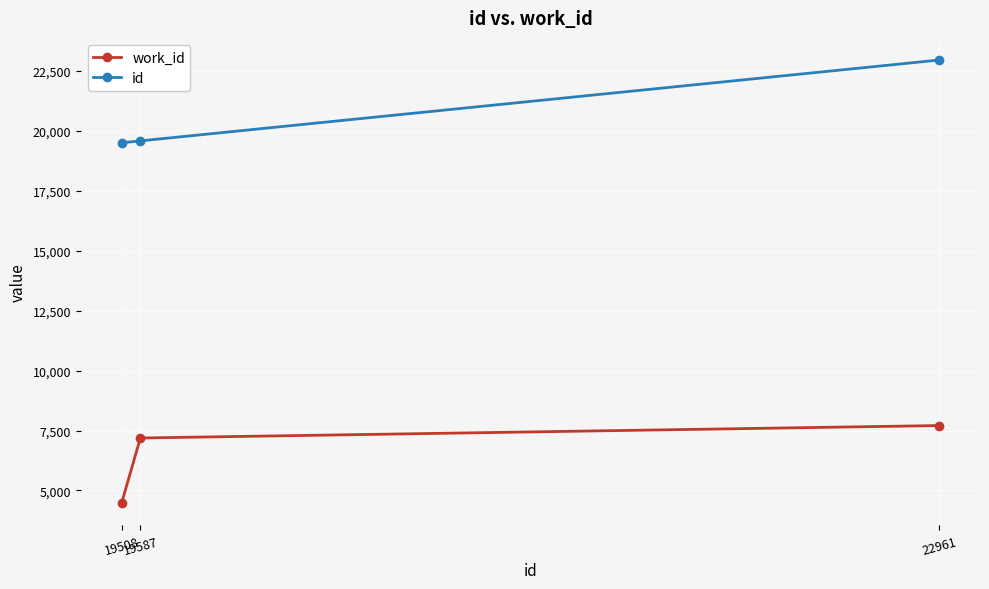

Which series has the largest range (max minus min)?

id